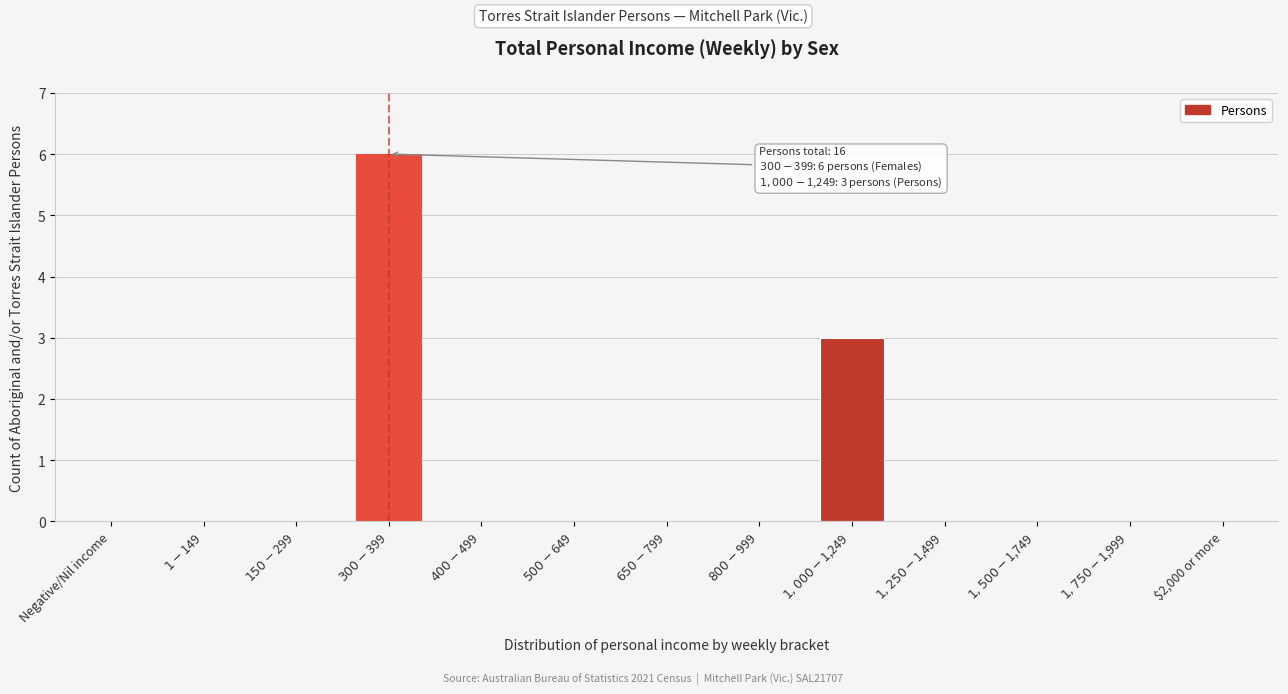

What is the sum of all values?

9